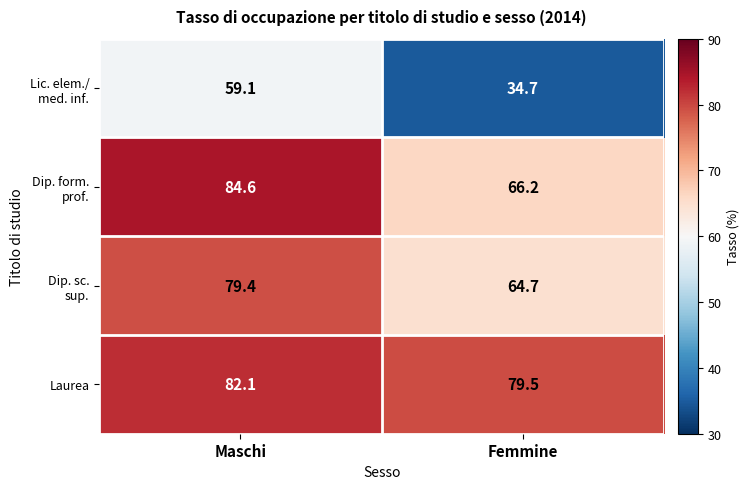

What is the smallest value displayed?

34.7